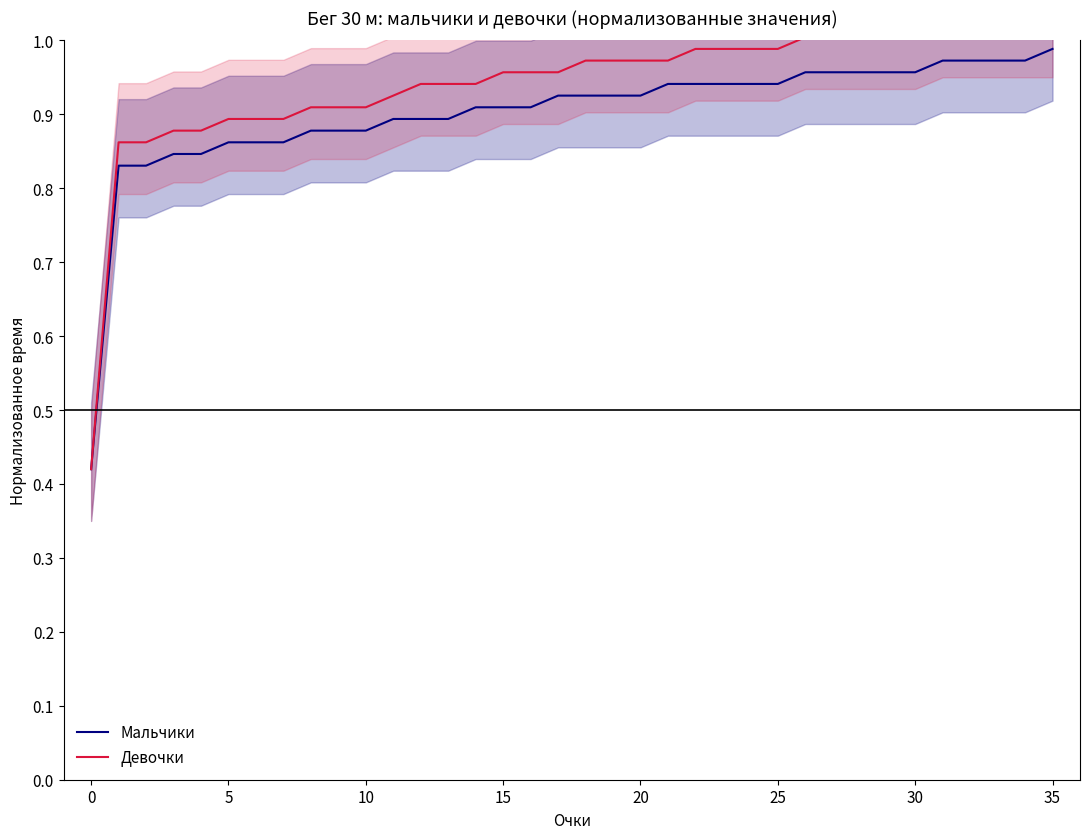

What is the maximum value shown in the chart?

1.0